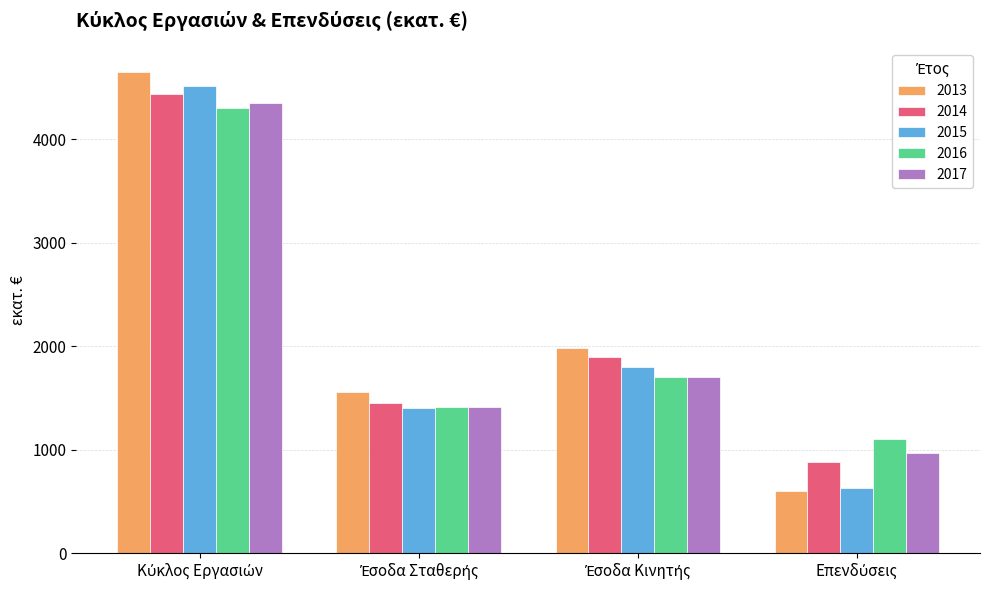

What is the highest value of the 2017 series?

4346.0